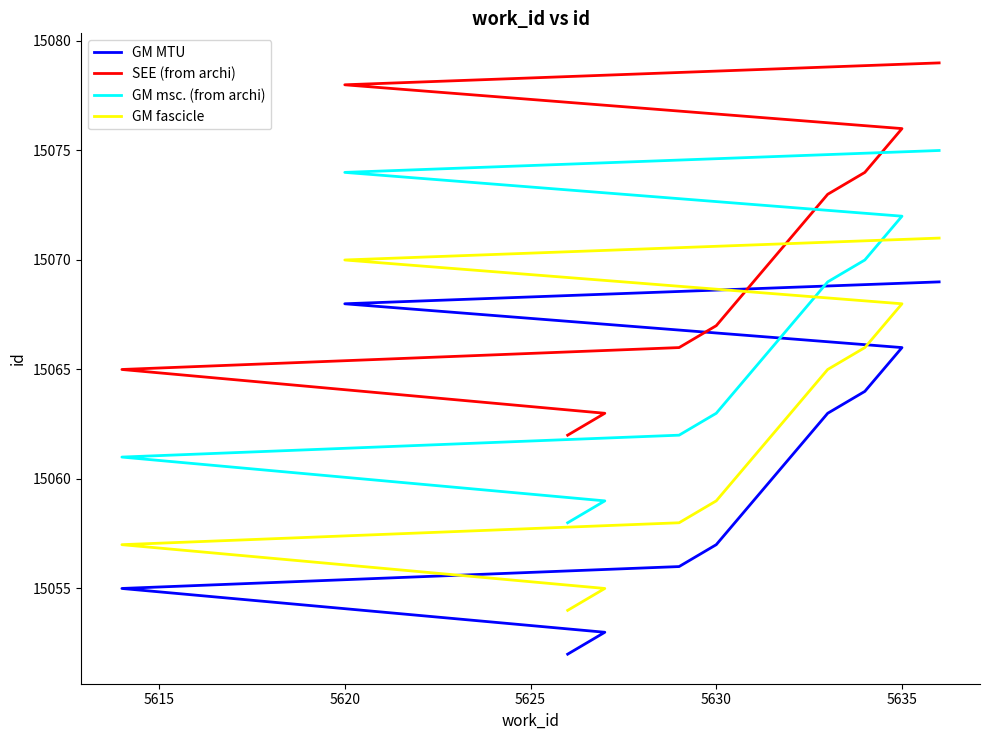

How many data points in GM msc. (from archi) are above 15069?

4